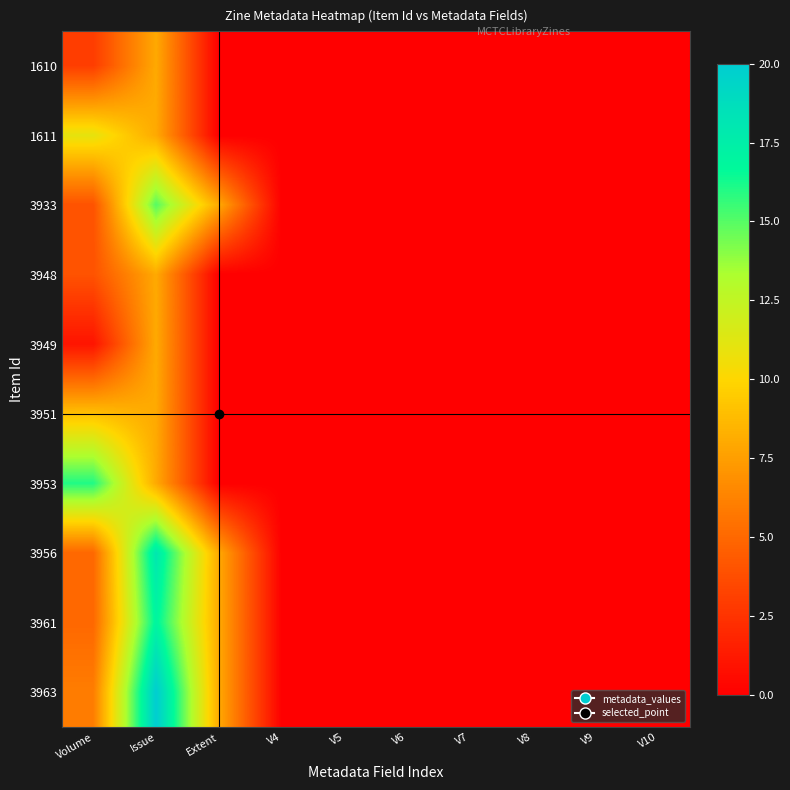

Between Issue and V10, which series saw the biggest shift?

3963